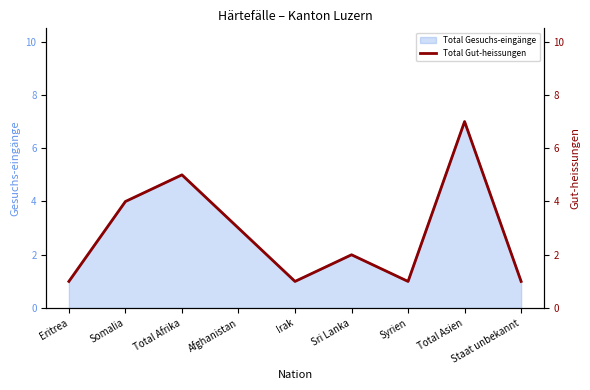

Approximately how many times larger is the value at Staat unbekannt compared to Eritrea?

1.0